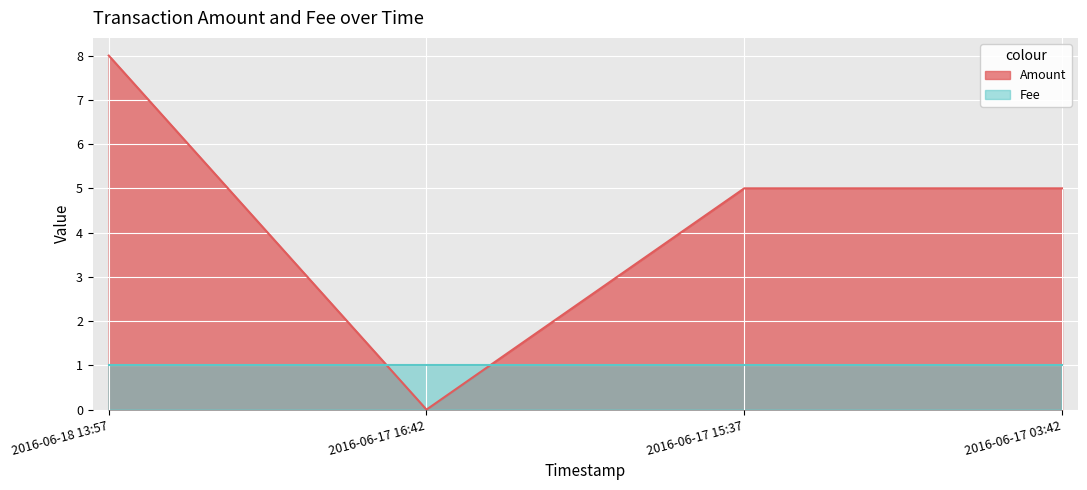

The value at 2016-06-17 15:37 is 2. True or false?

False